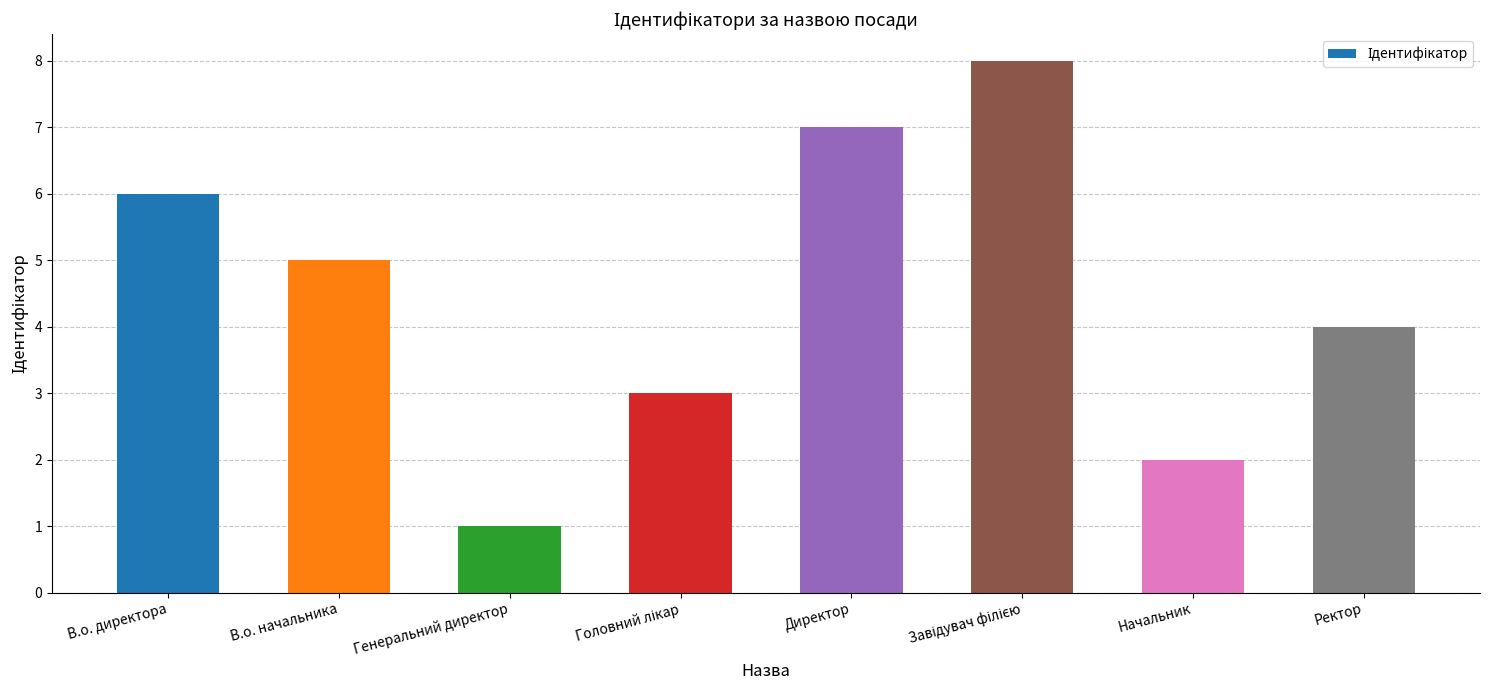

What is the ratio of the value at В.о. директора to the value at Ректор?

1.5